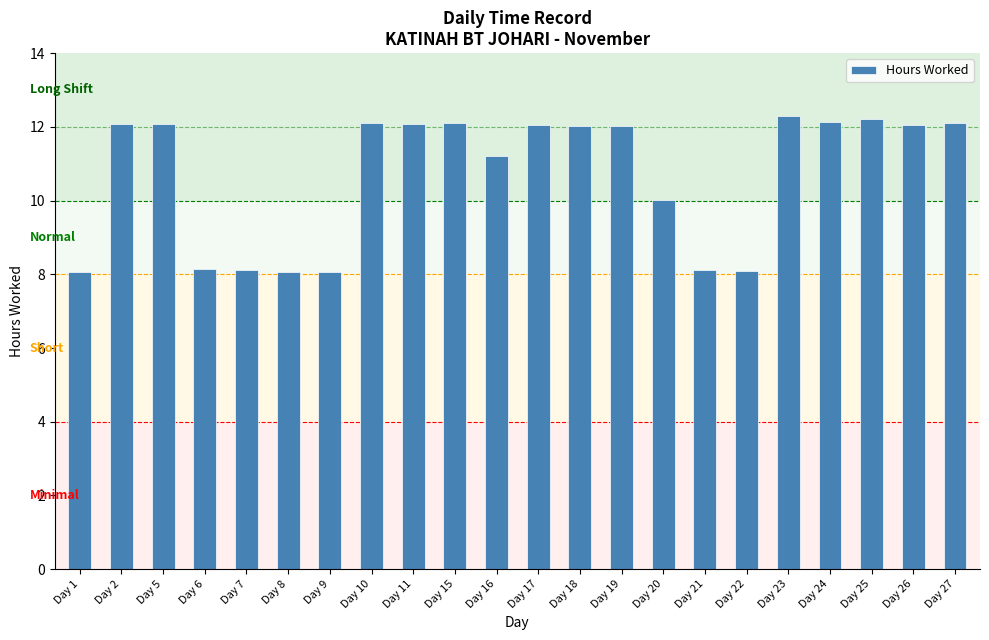

What is the difference between the values at Day 19 and Day 21?

3.9